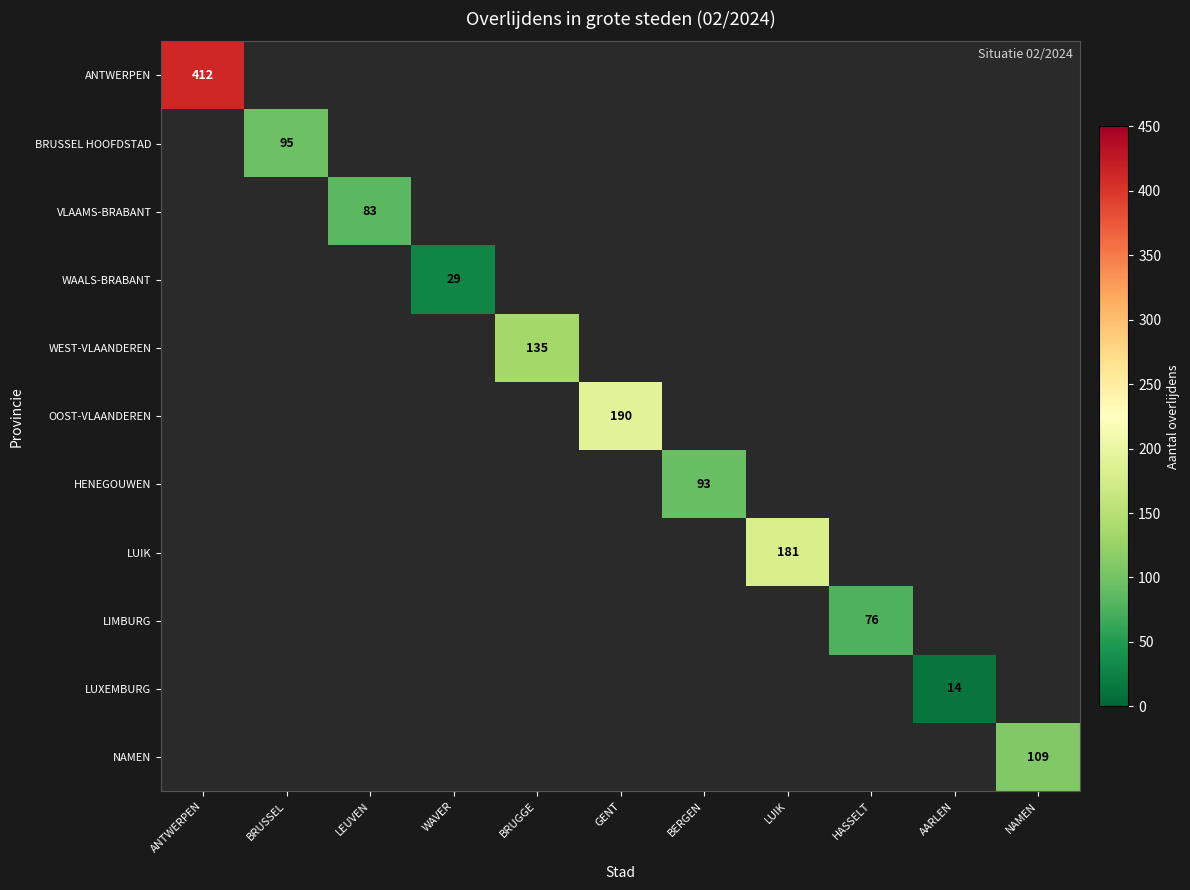

At how many categories does at least one series exceed 17?

10